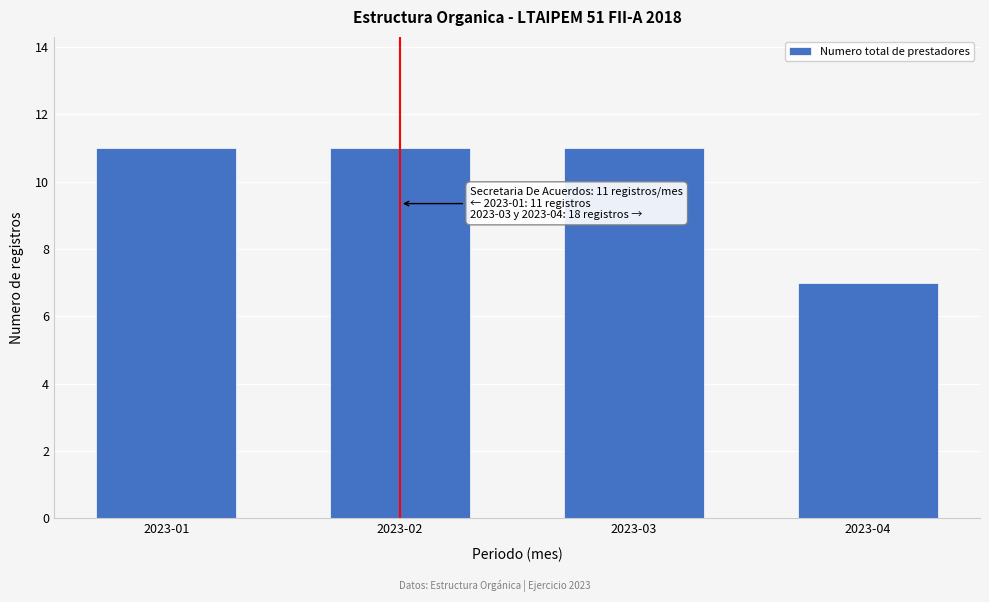

Reading right to left, extract all data points from this chart.

7	11	11	11